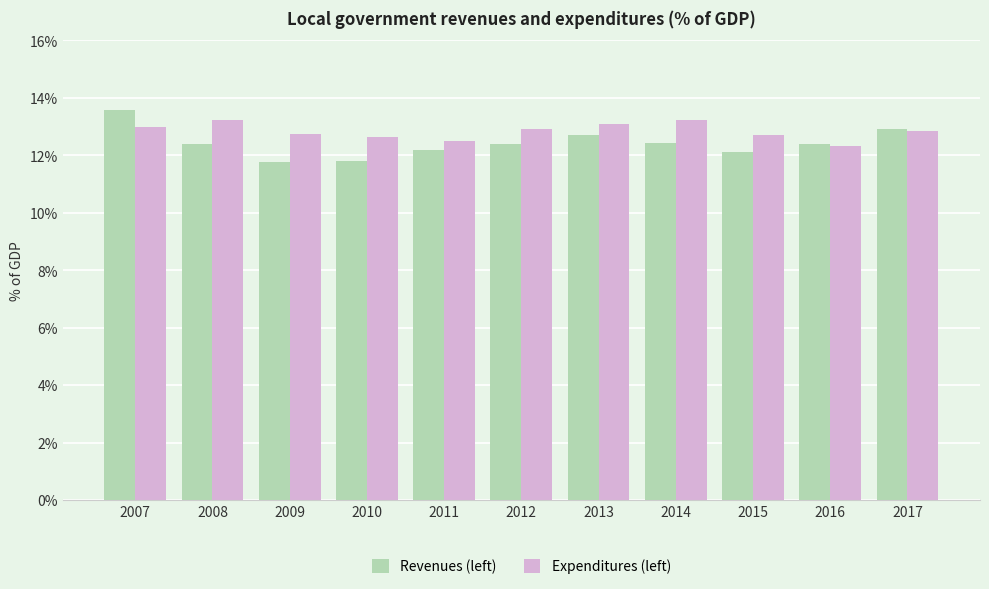

What is the difference between the highest and lowest values at 2013?

0.4